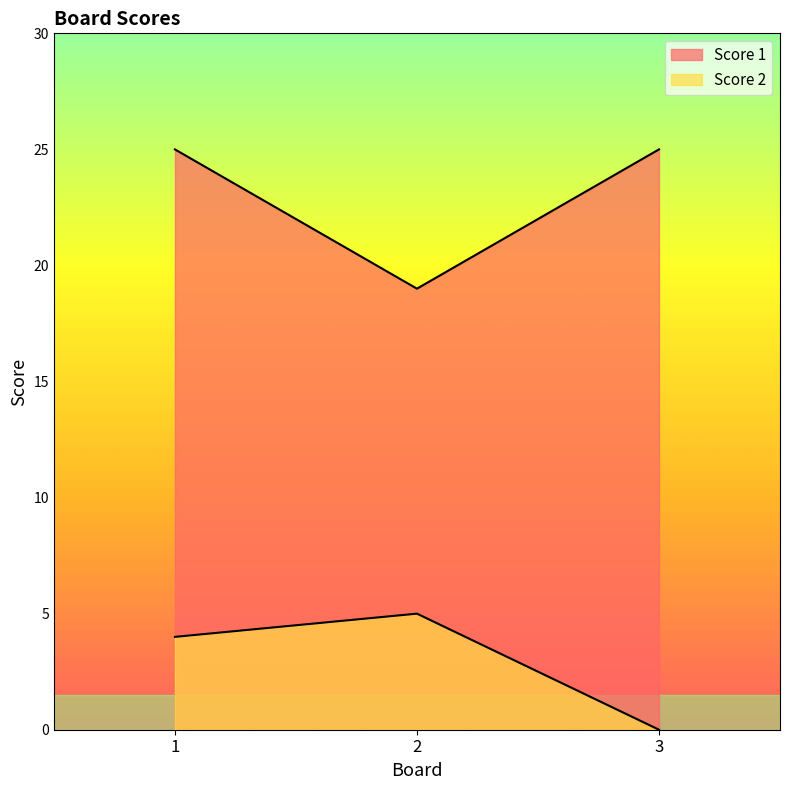

True or false: Score 2 has a value of 5 at 2.

True